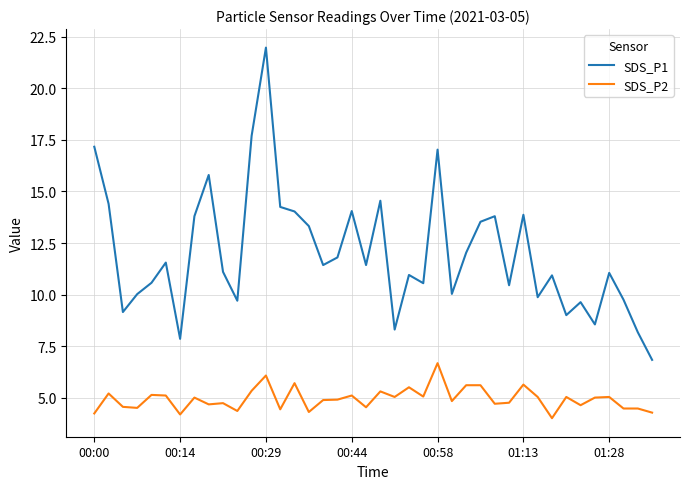

How many lines are shown in the chart?

2